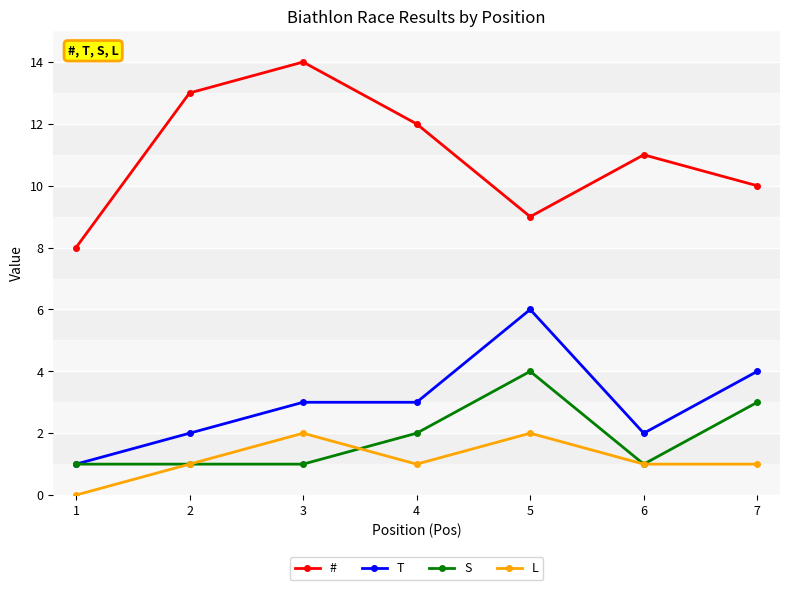

Is the value of L at 7 greater than the value of T at 3?

No